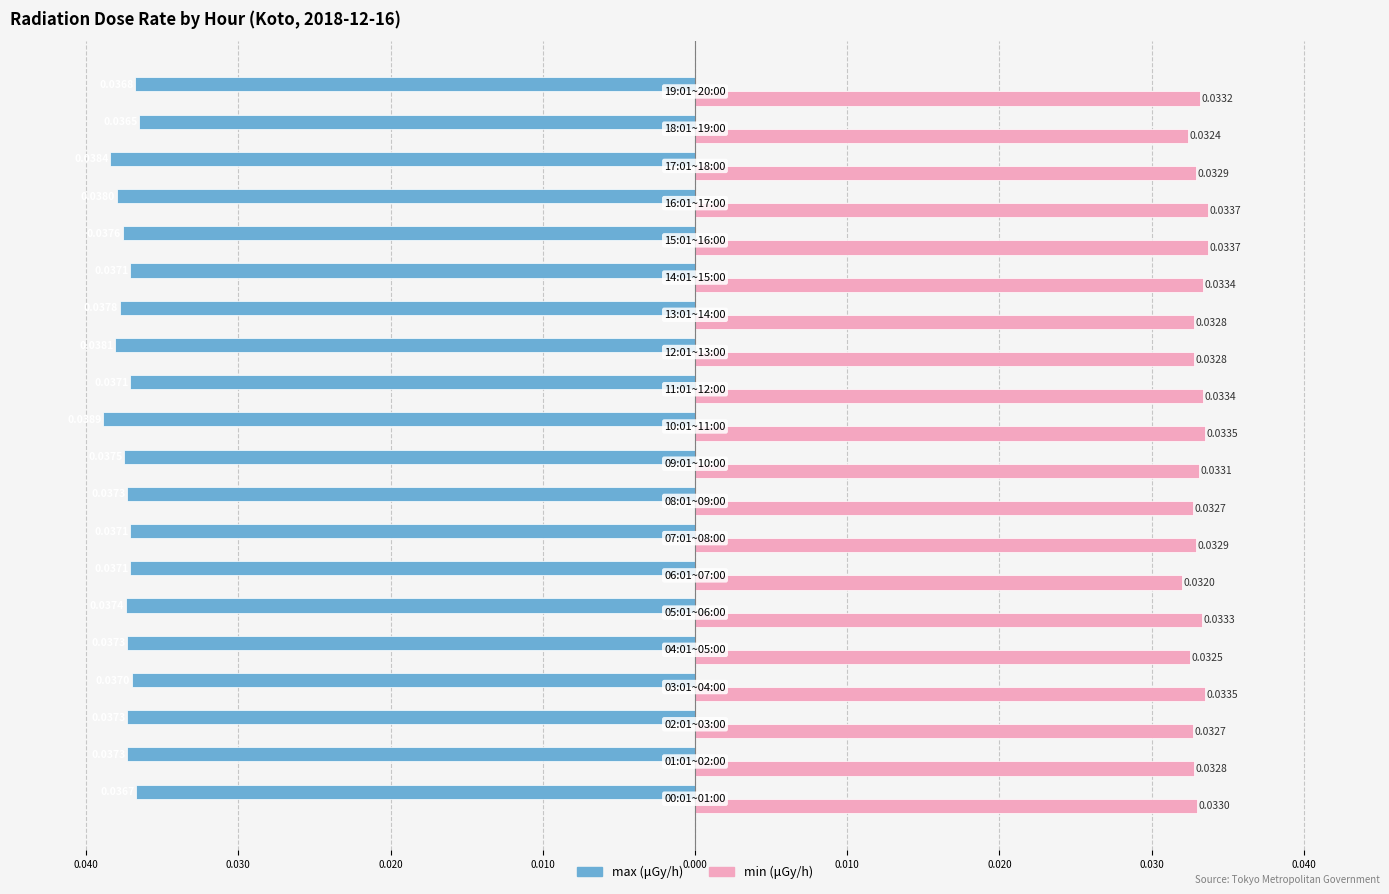

How many categories are shown in the chart?

20